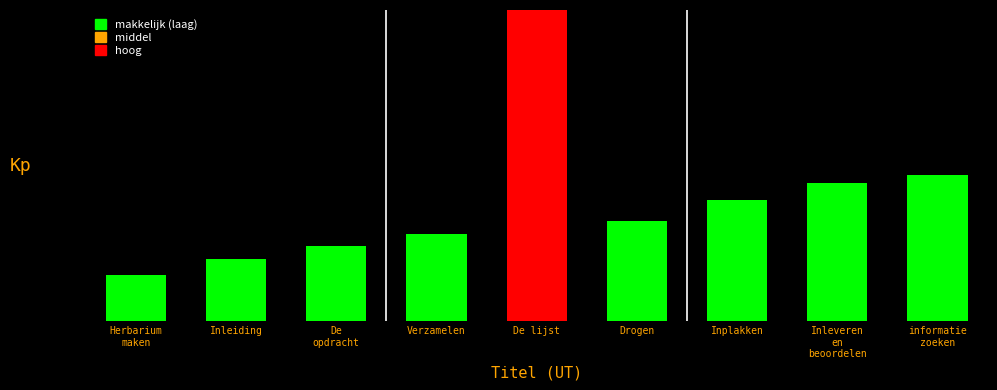

Which label corresponds to the smallest value in the chart?

Herbarium
maken